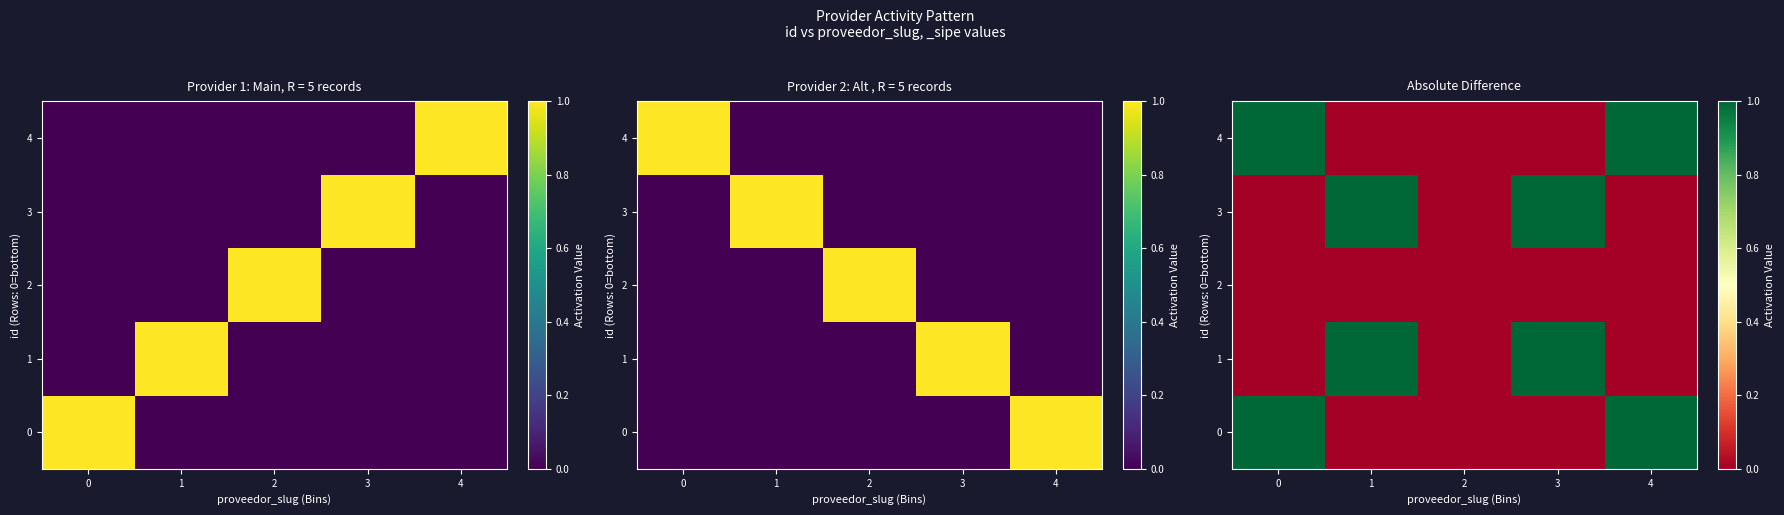

Is it true that 3 equals 0 at 0?

True